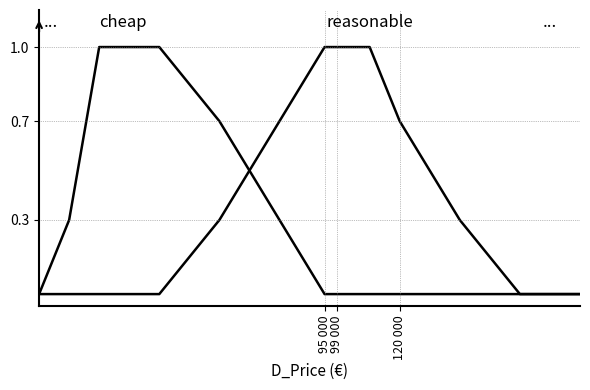

True or false: cheap and reasonable intersect in this chart.

True